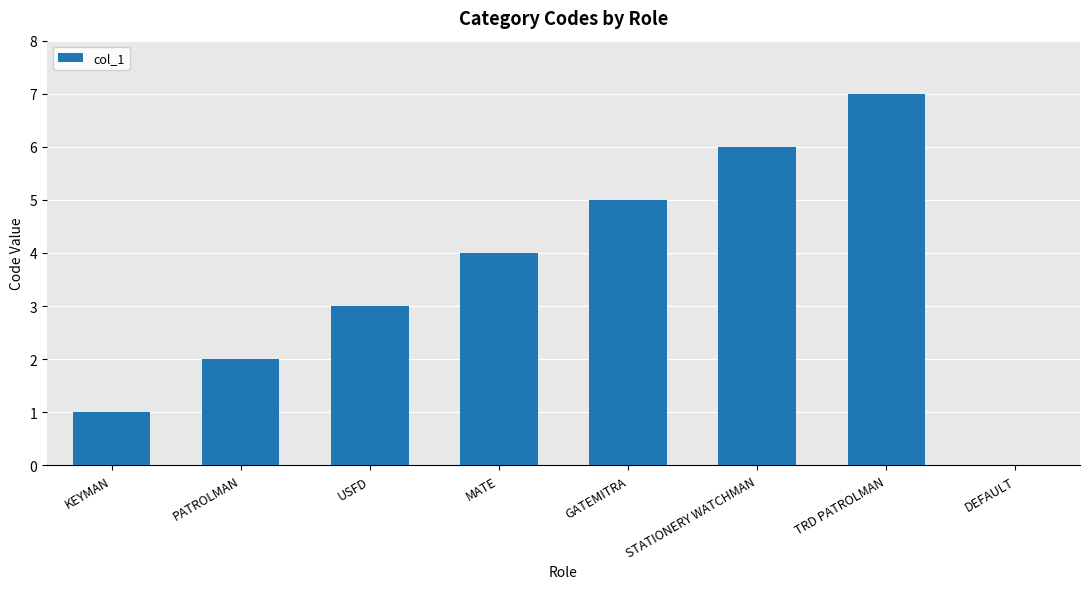

Which label corresponds to the largest value in the chart?

TRD PATROLMAN